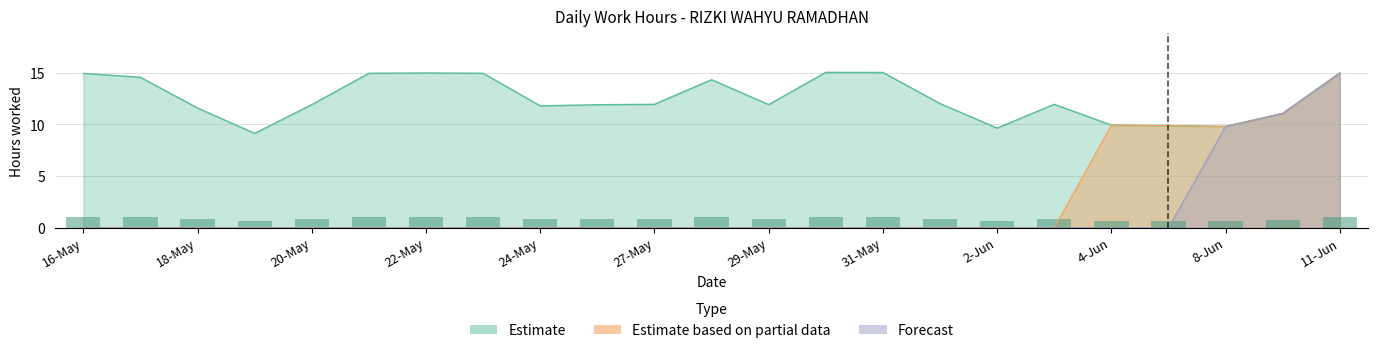

What is the label of the 3rd bar from the right?

8-Jun